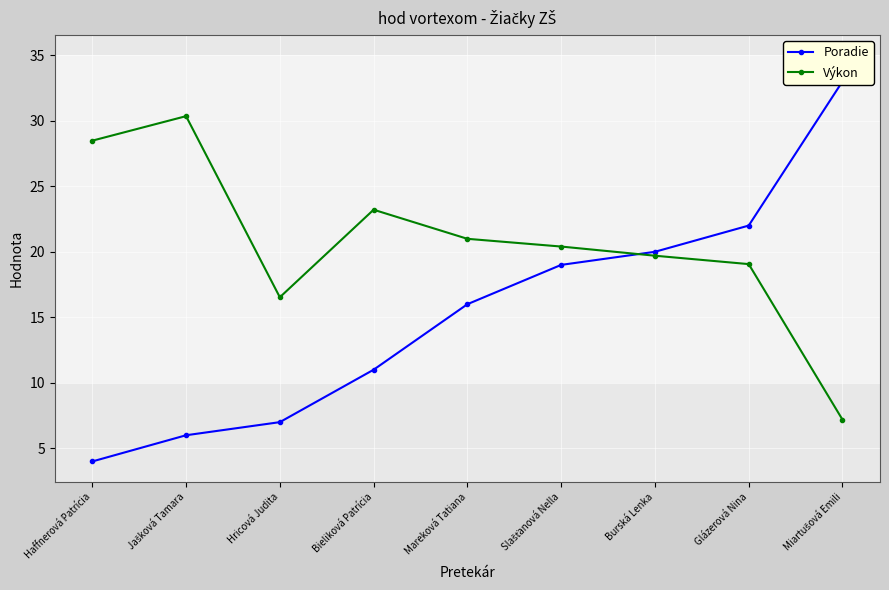

Which category has the lowest value across all series?

Haffnerová Patrícia